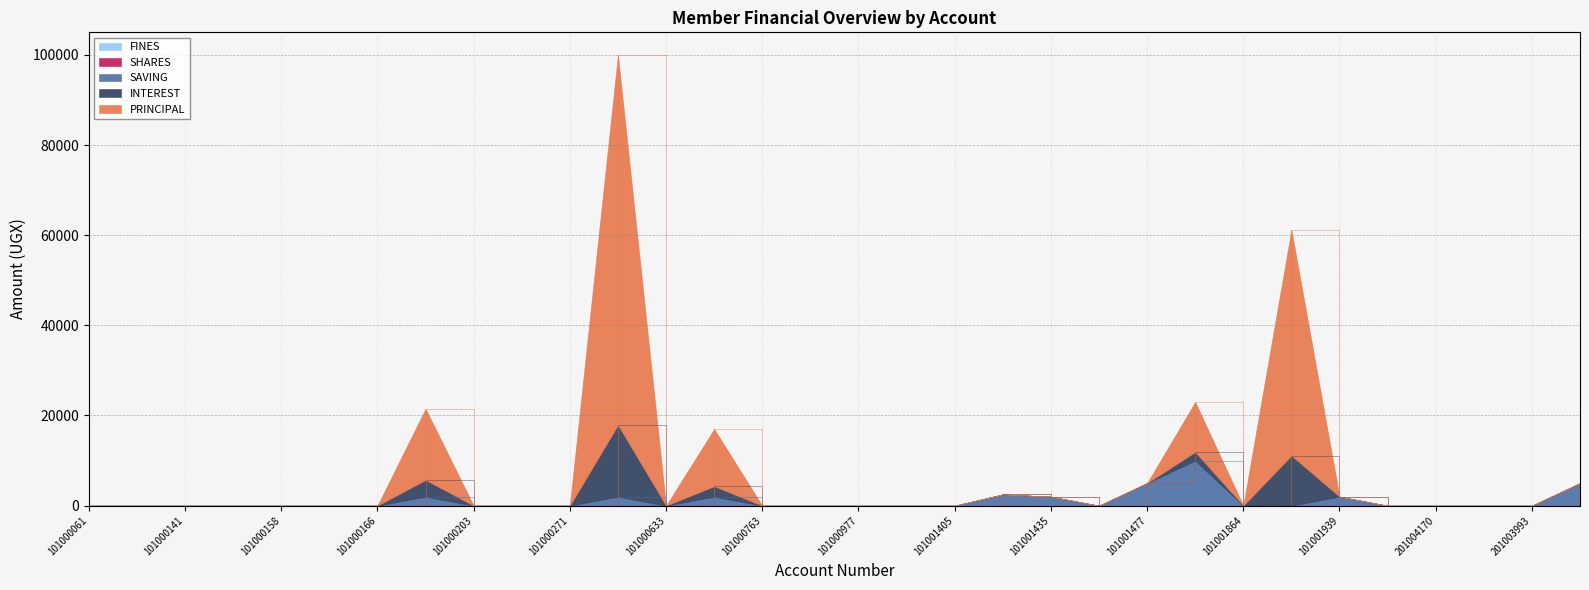

Which series ends up on top after the final intersection of SAVING and PRINCIPAL?

SAVING